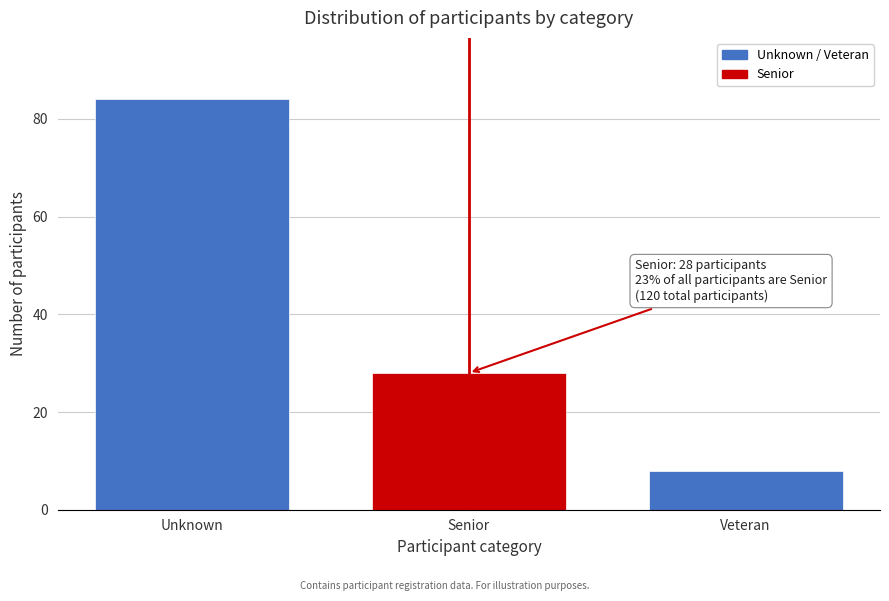

Reading right to left, transcribe all the data shown in this chart.

Veteran=8	Senior=28	Unknown=84